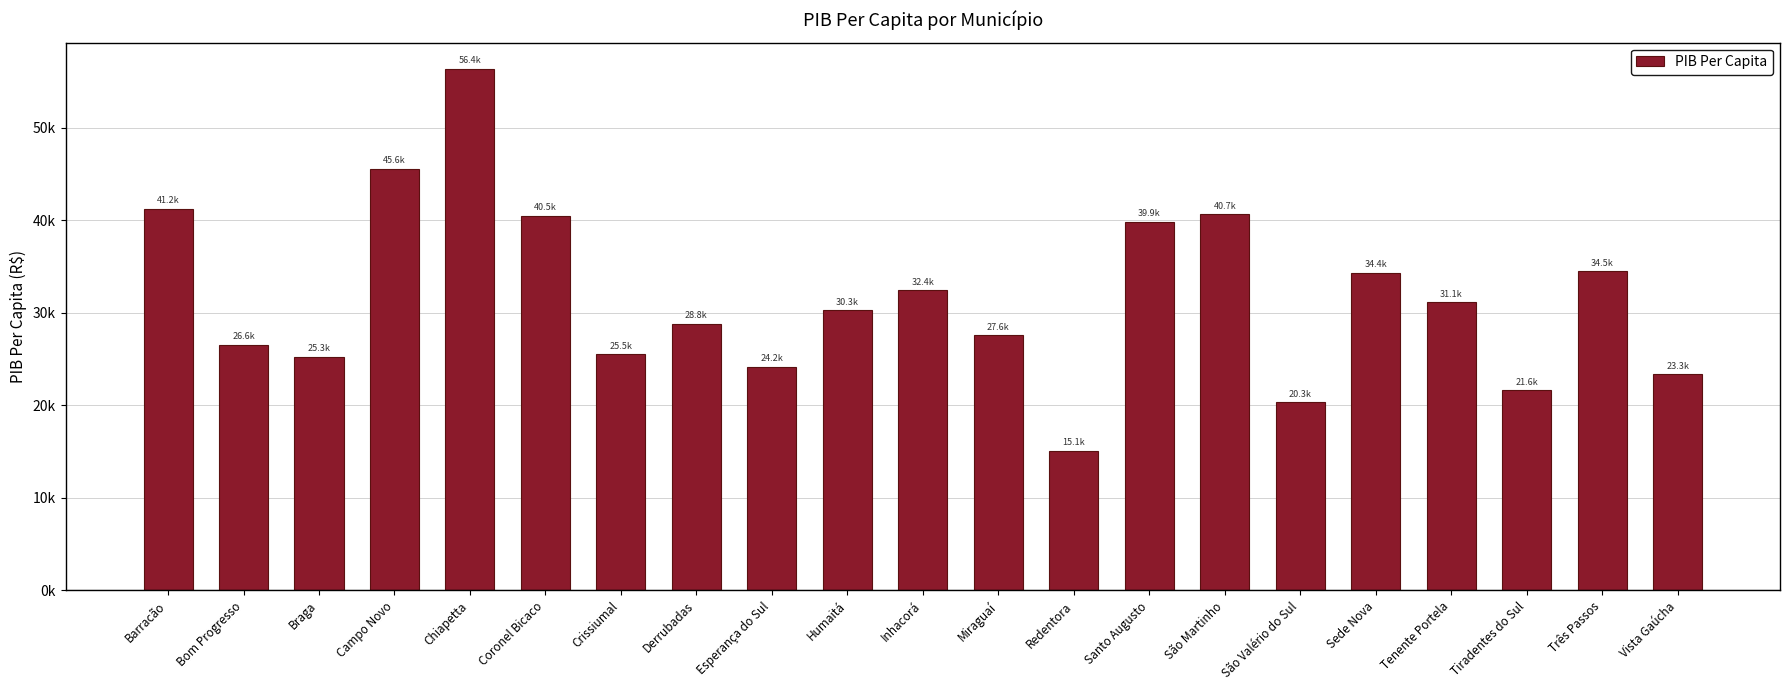

True or false: the data shows 5114.4 at Esperança do Sul.

False